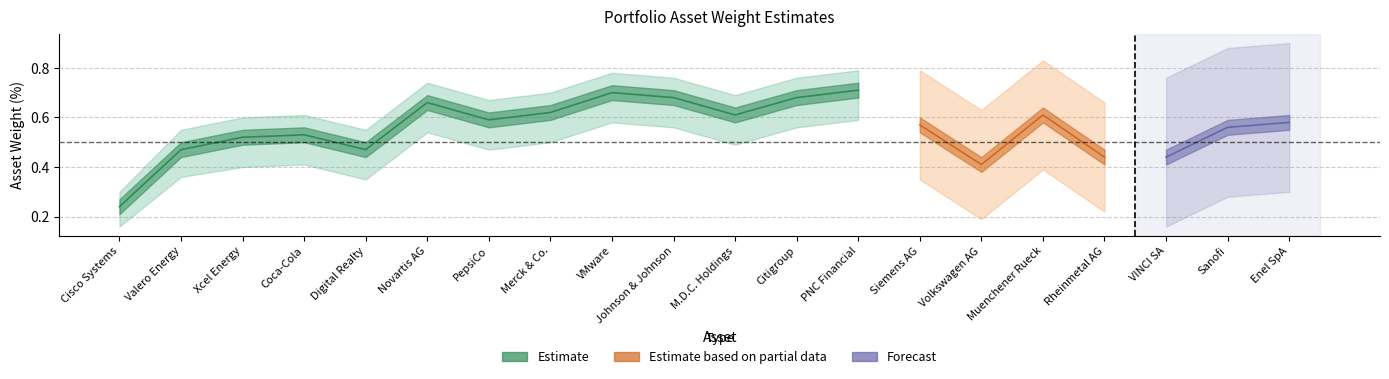

Between Sanofi and Muenchener Rueck, which is larger?

Muenchener Rueck